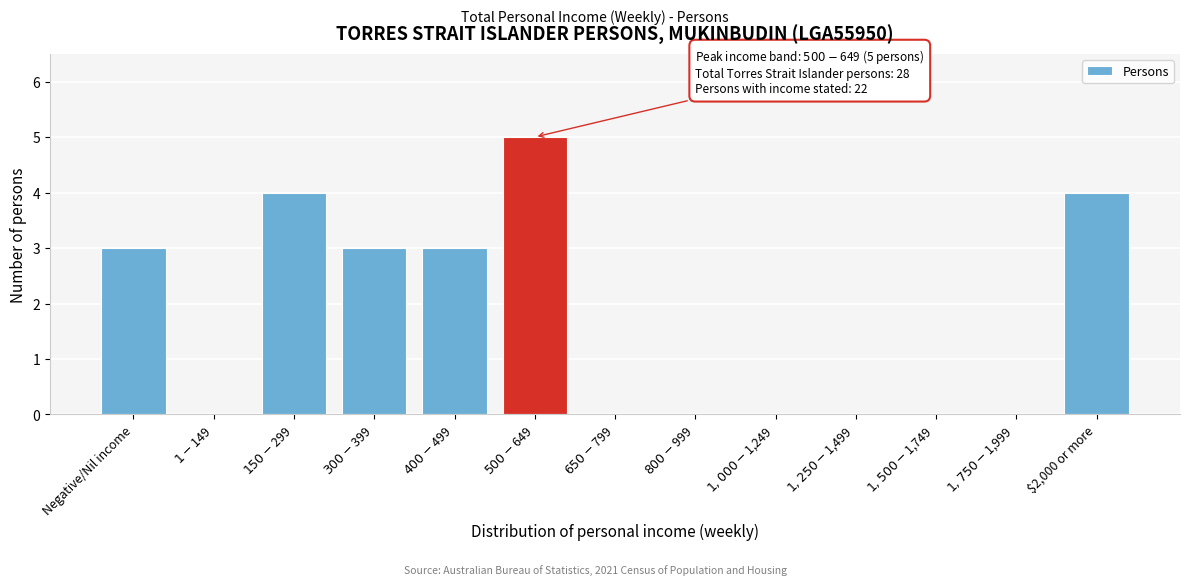

What is the greatest value displayed?

5